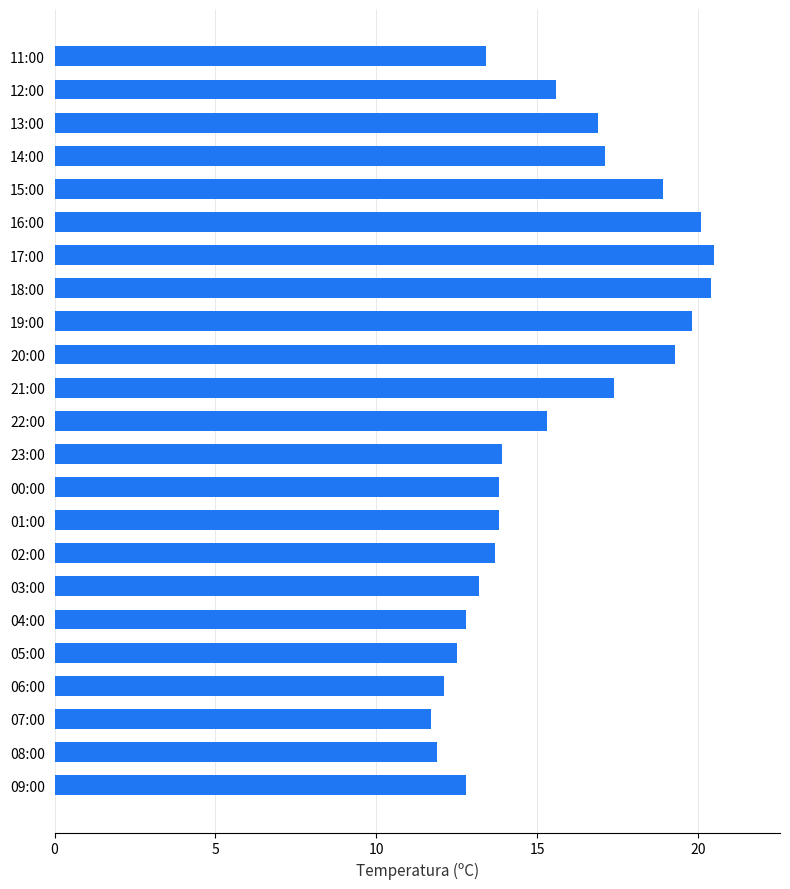

What is the change in value from 20:00 to 11:00?

-5.9